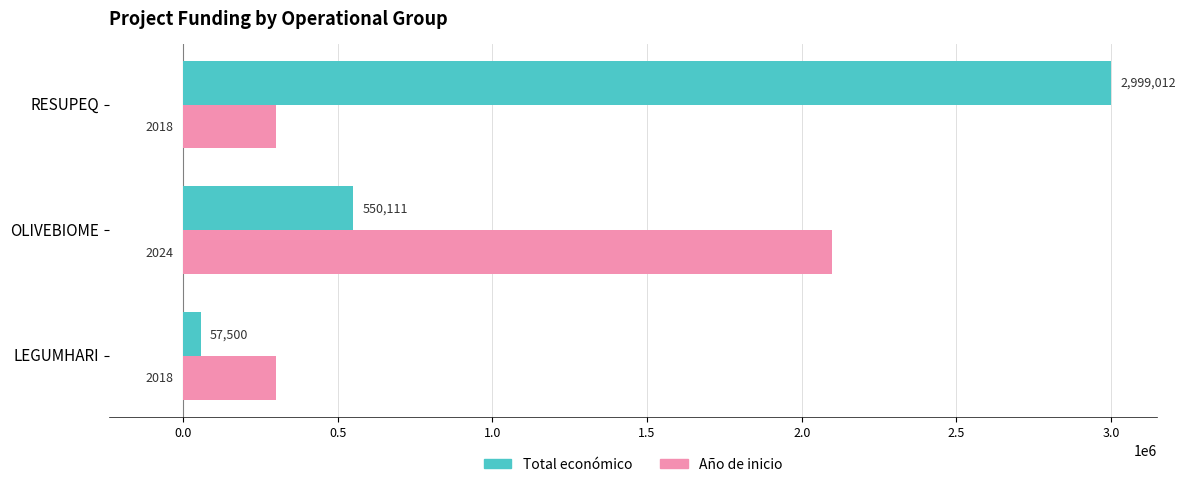

What is the greatest value displayed?

2999012.0